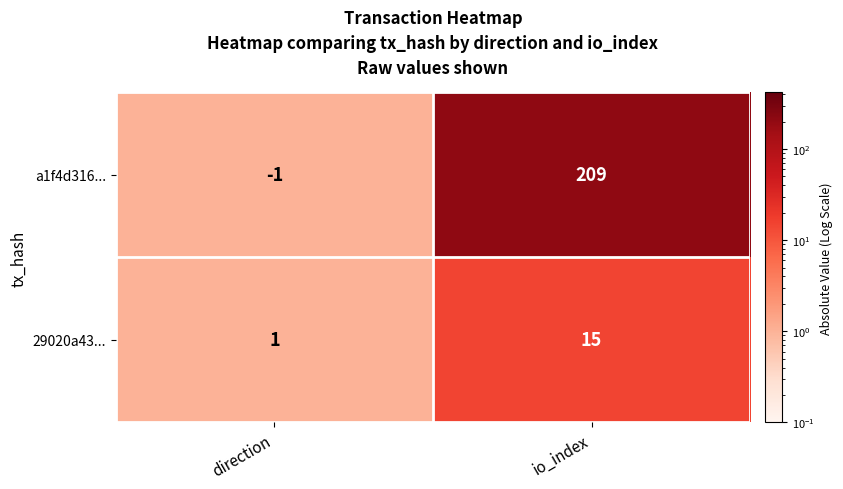

What is the maximum value shown in the chart?

209